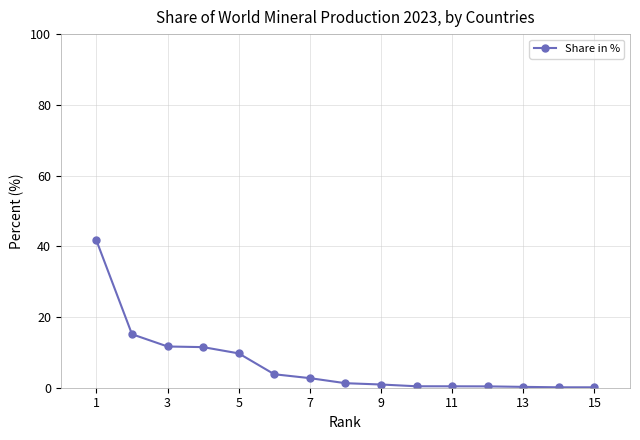

What is the difference between the maximum and minimum values?

41.5